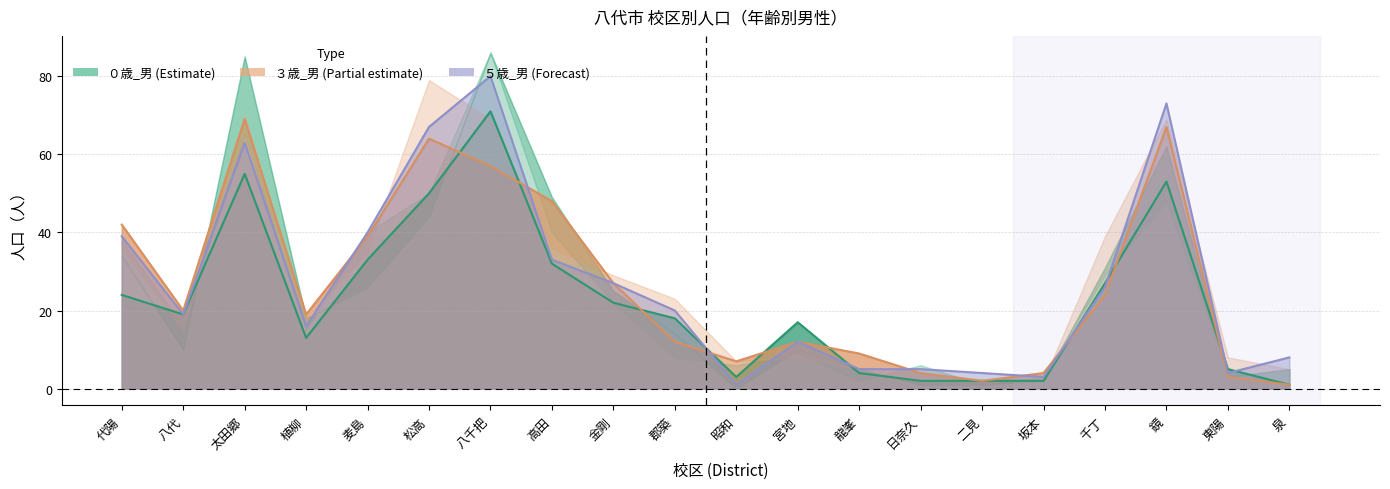

Count the number of categories in the chart.

20